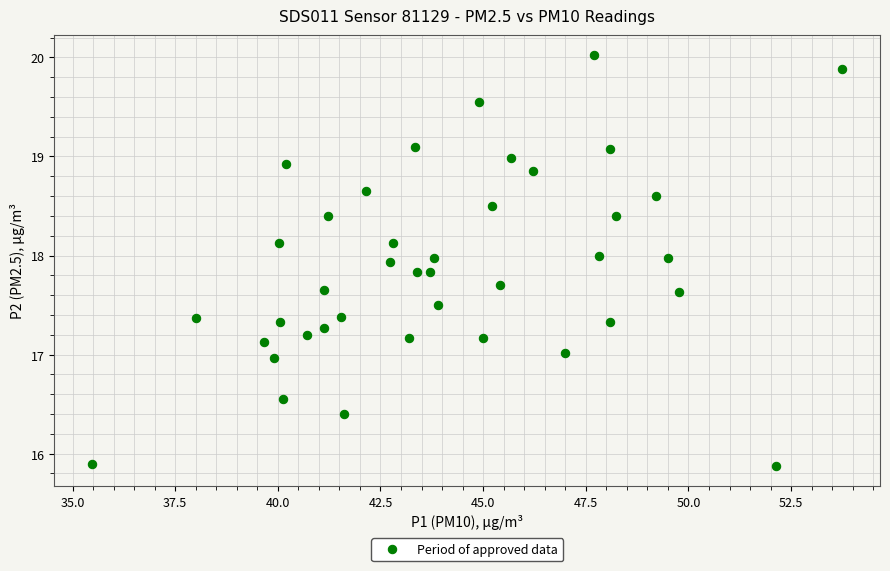

What is the range of Y values (max minus min)?

4.1